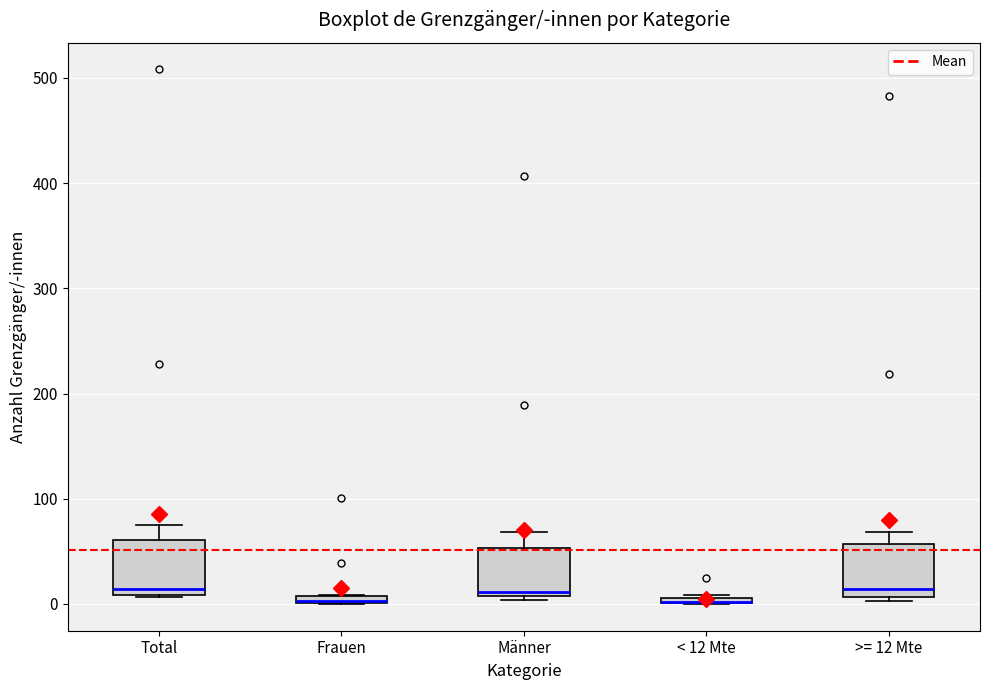

Where is the lower edge of the box for Frauen on the y-axis? The values are not printed on the chart, so give them approximately, as read against the axis.

0